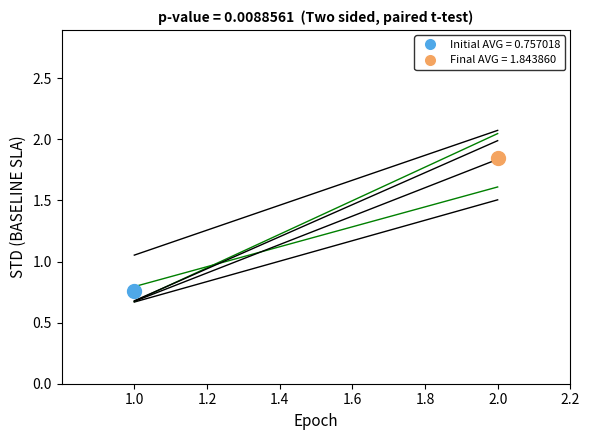

How many series are shown in this chart?

6